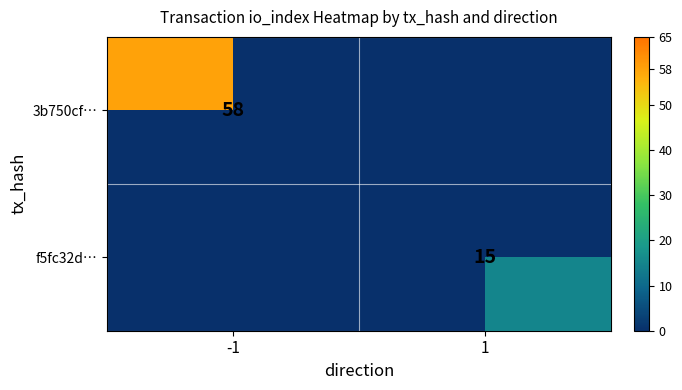

How many distinct data groups are displayed?

2